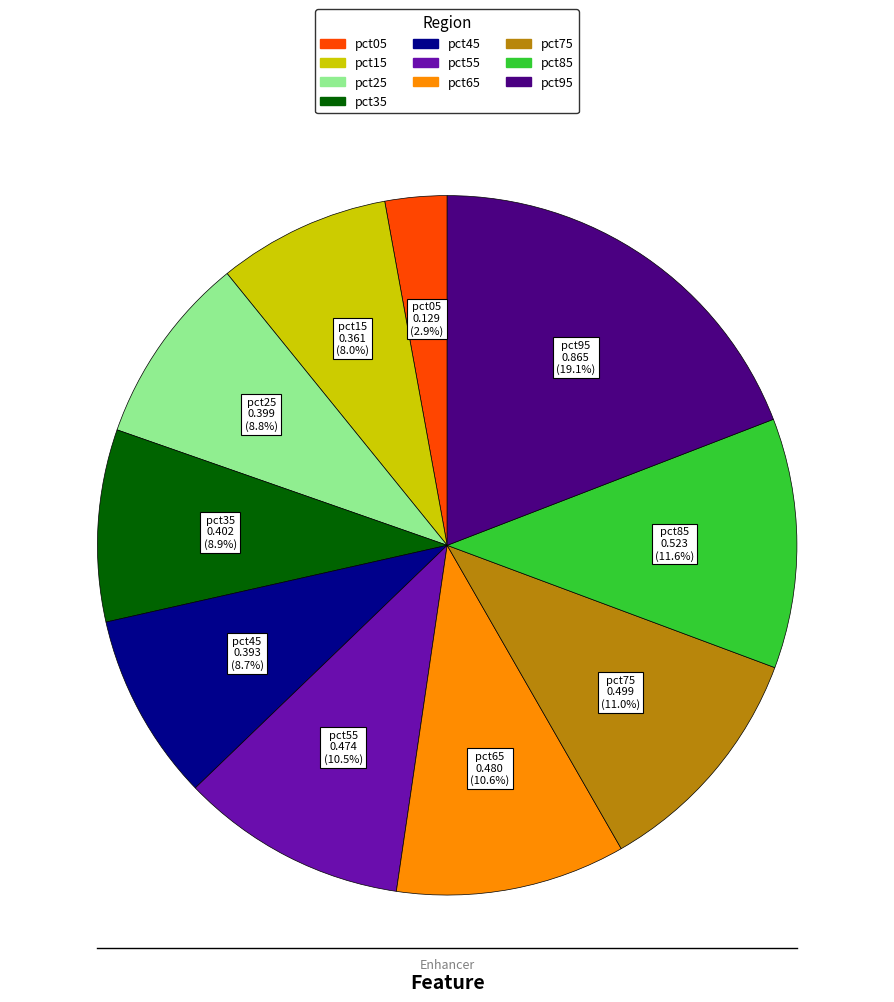

Is pct75 the majority of the pie?

No